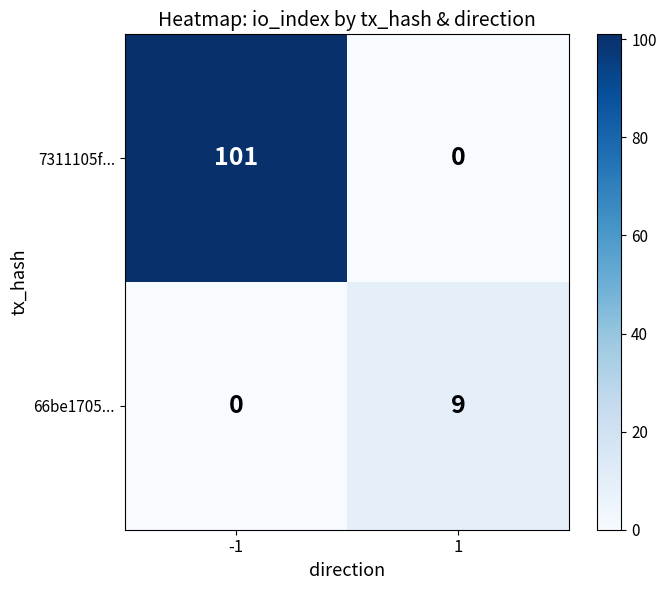

At which category is the sum across all series the highest?

-1